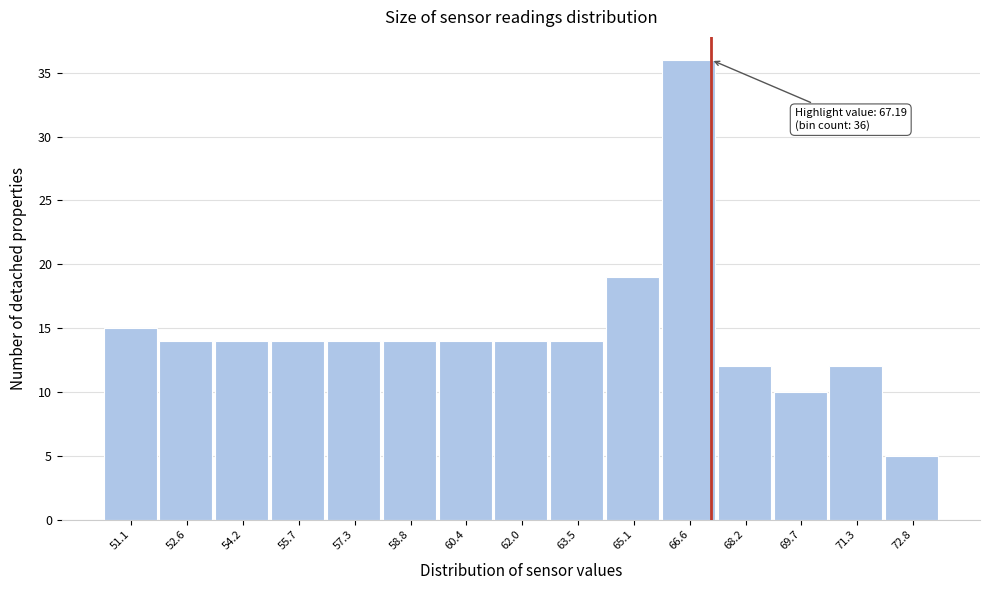

Which range on the x-axis has the tallest bar?

65.8 to 67.4